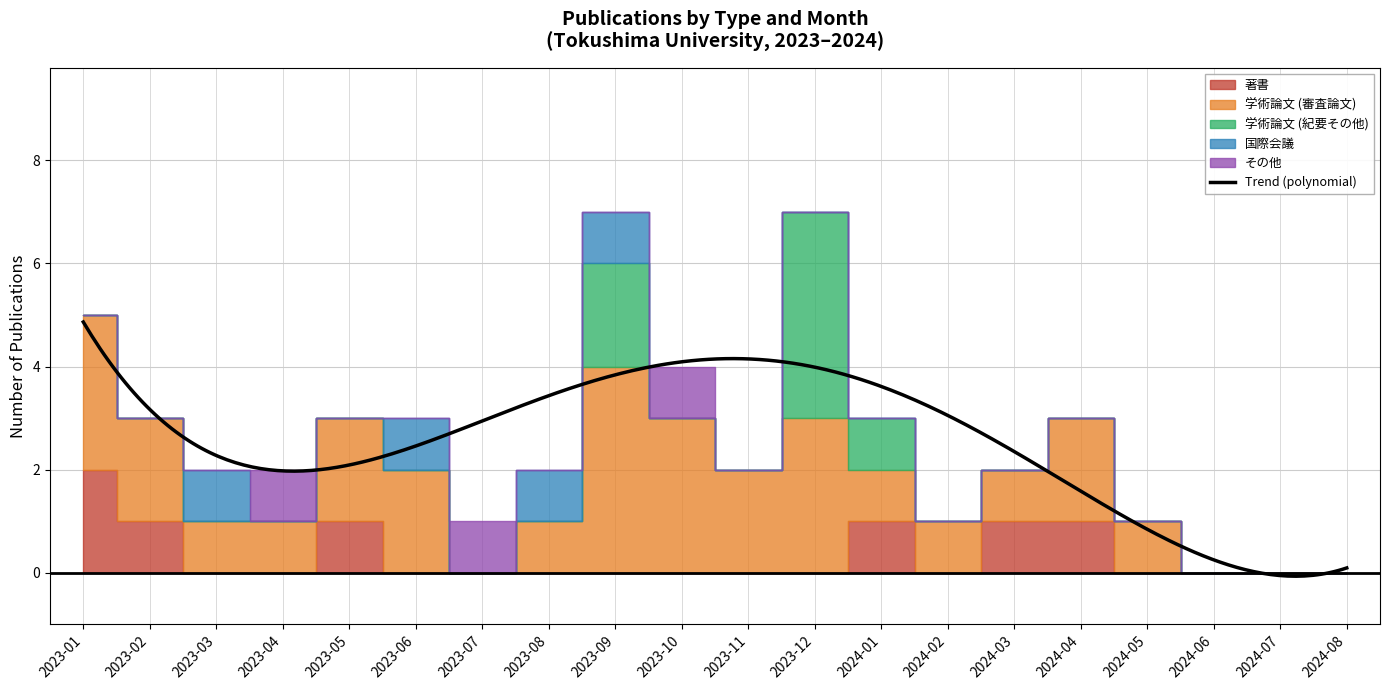

What is the highest value of the Trend (polynomial) series?

4.9